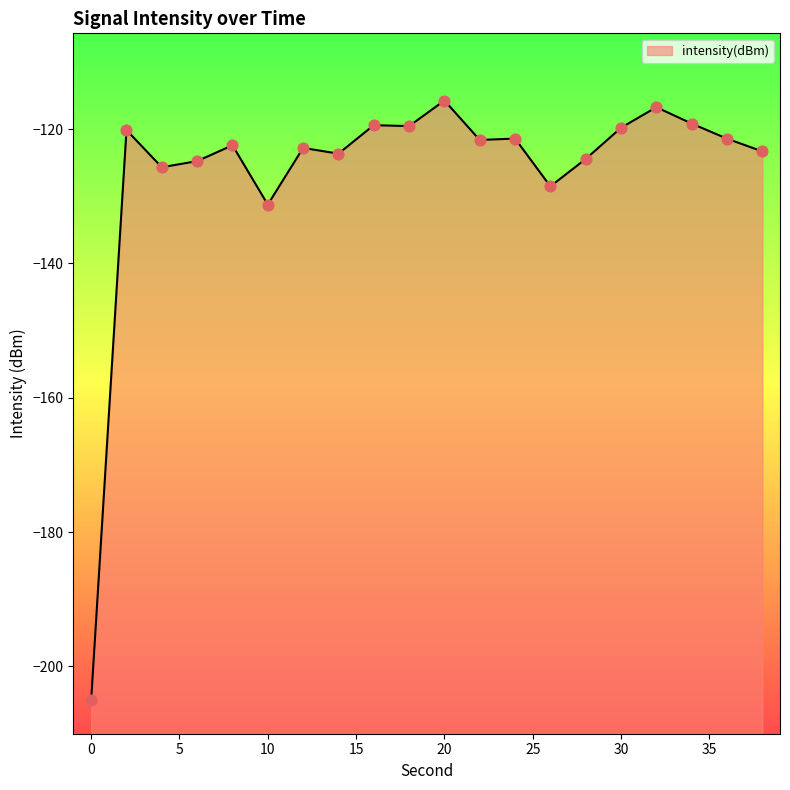

What is the change in value from 0 to 38?

+81.7